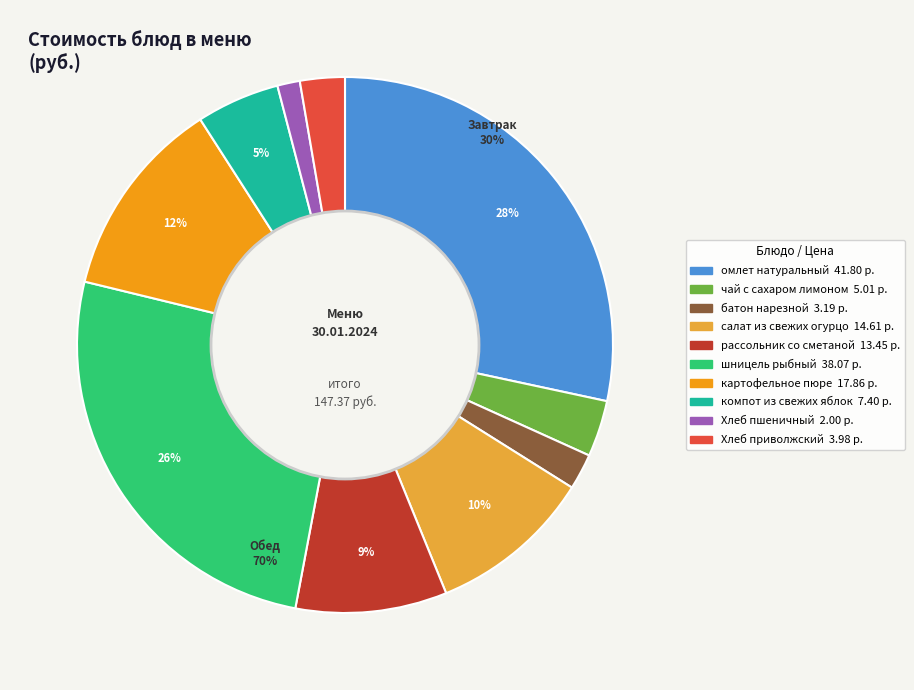

Is the sum of картофельное пюре and салат из свежих огурцов greater than half?

No